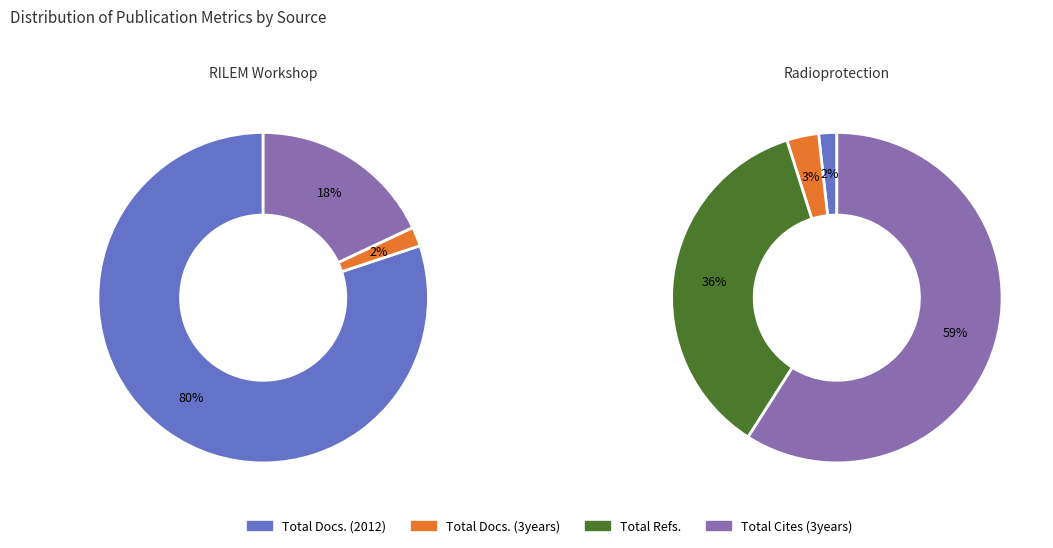

What is the total percentage of Radioprotection and RILEM Workshop?

100.0%